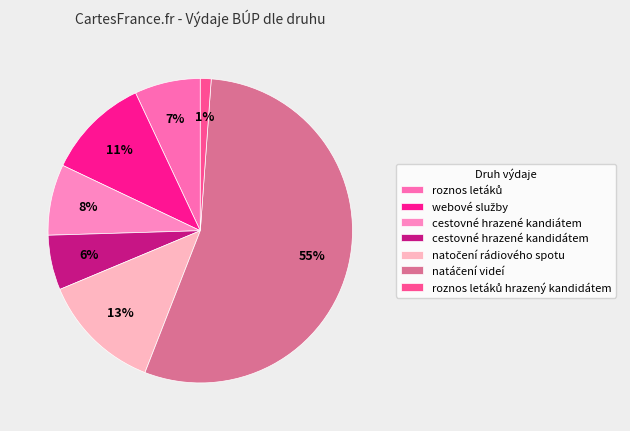

Count the number of slices in the pie.

7